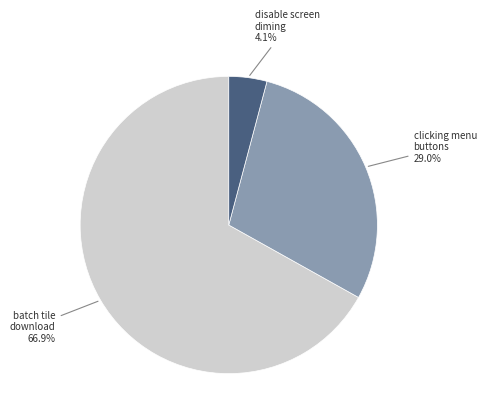

Does disable screen diming 4.1% account for over 50% of the chart?

No